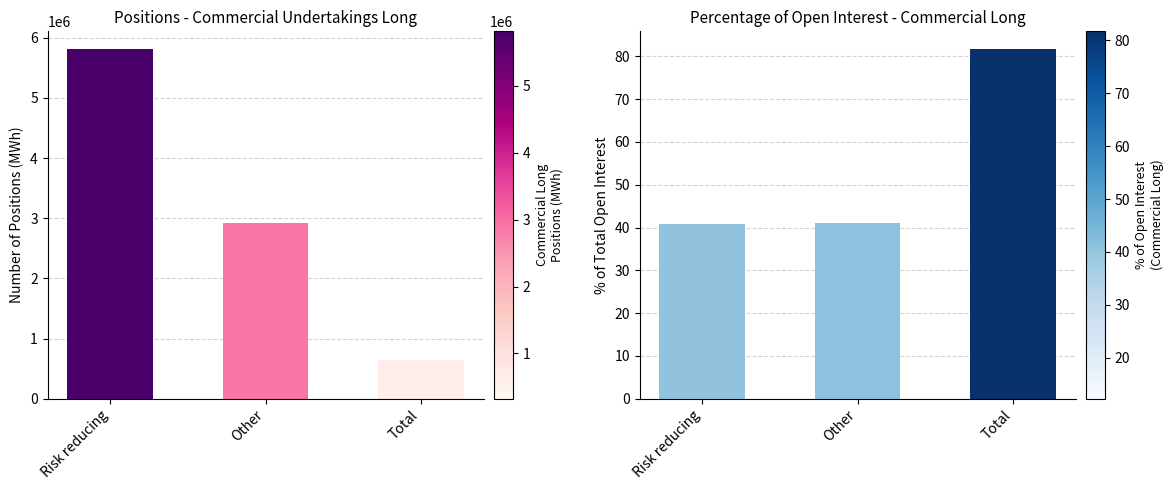

How many groups of bars are there?

3